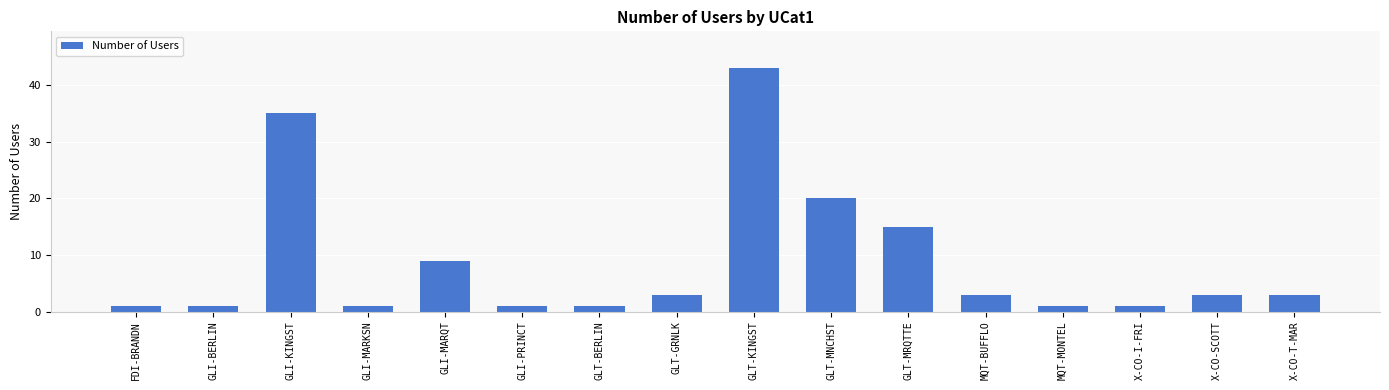

The value at GLI-KINGST is 35. True or false?

True